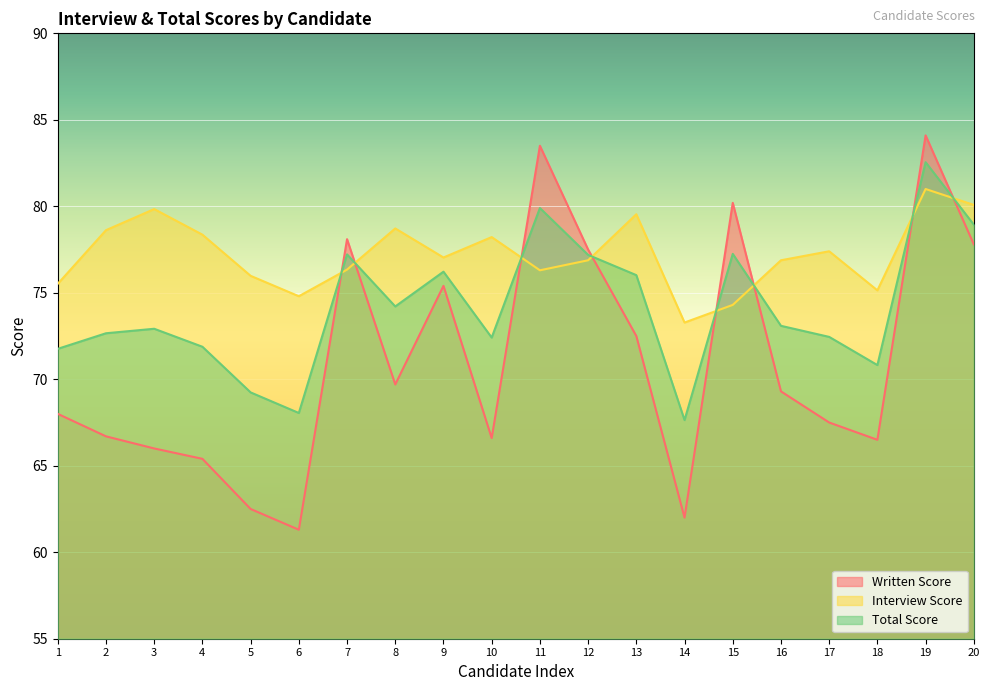

What is the spread (max minus min) of values at 9?

1.6